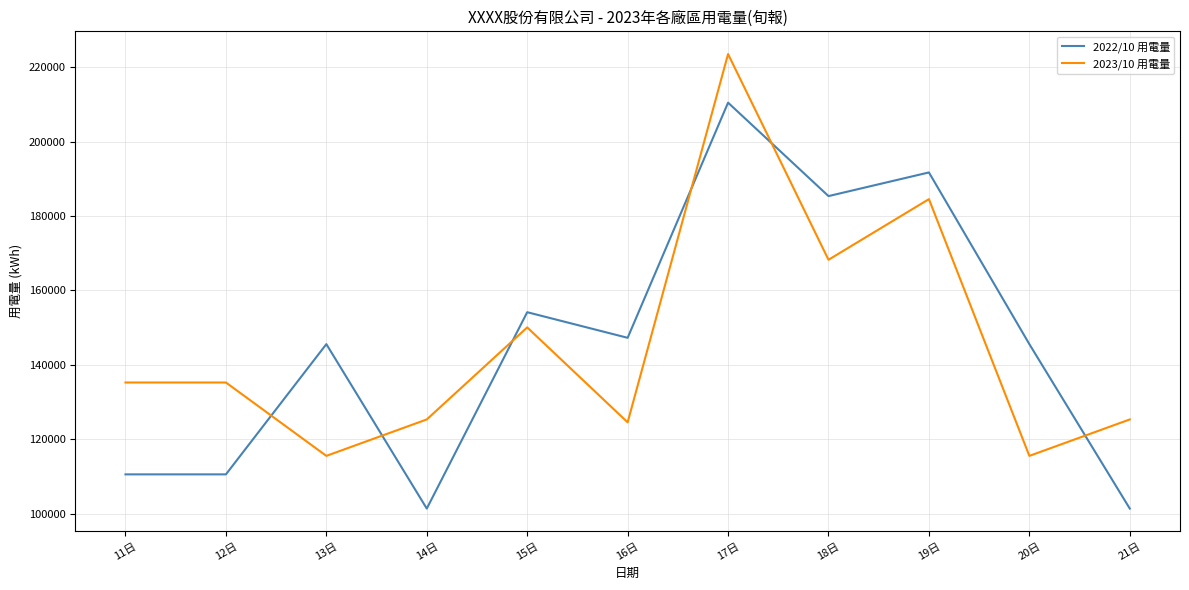

List the series in order of their peak value, lowest first.

2022/10 用電量, 2023/10 用電量